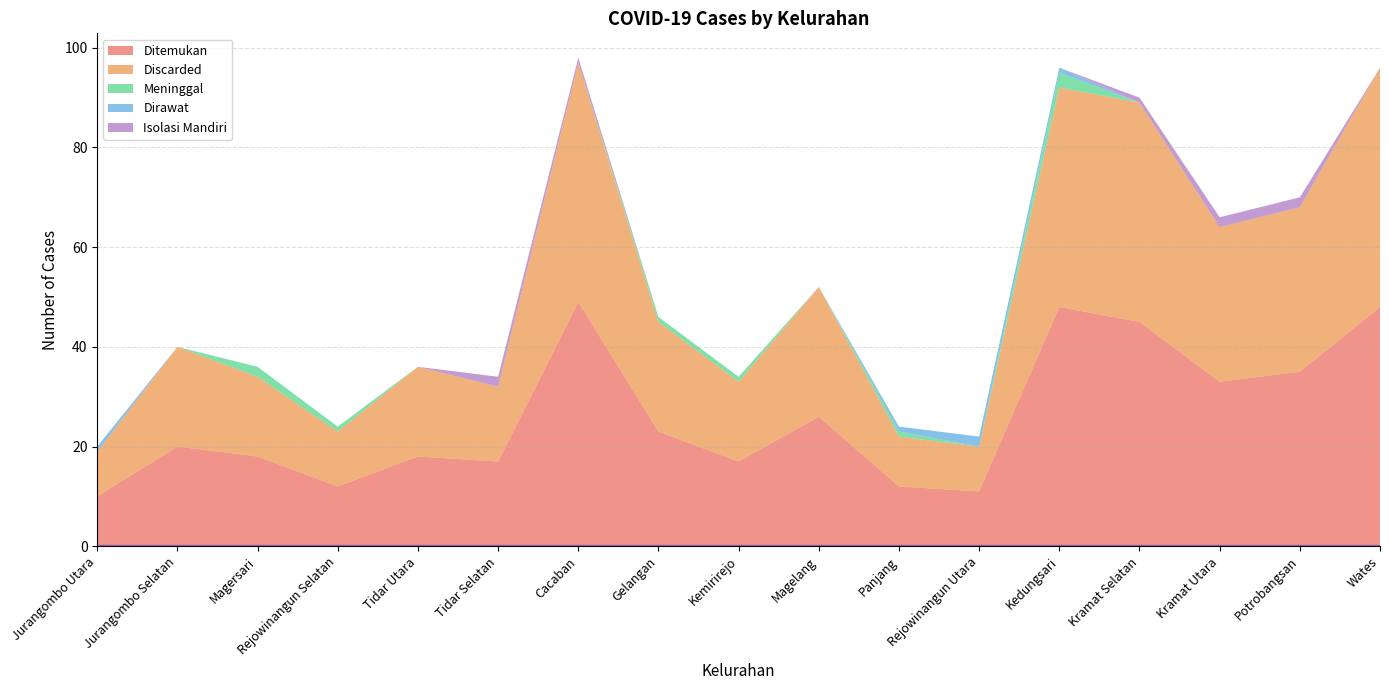

Which series changed the most between Kramat Utara and Potrobangsan?

Ditemukan